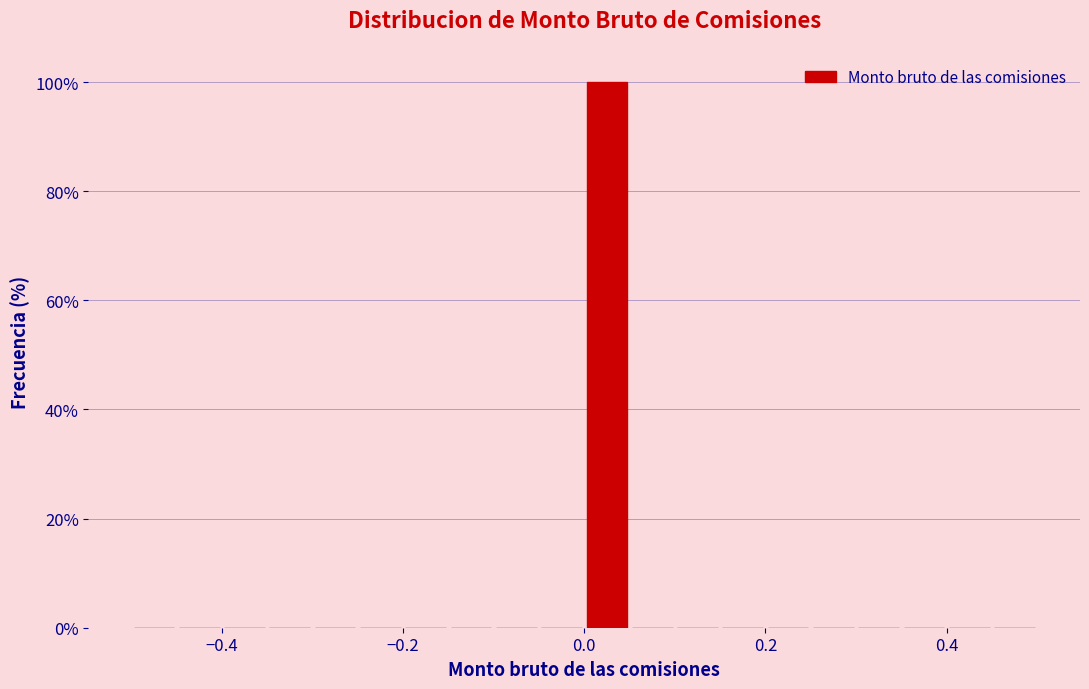

Read against the x-axis, roughly where is the centre of the tallest bar?

0.02